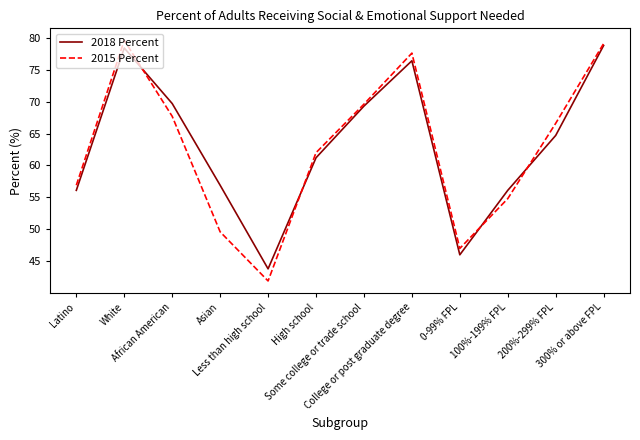

What is the average value of the 2018 Percent series?

63.1